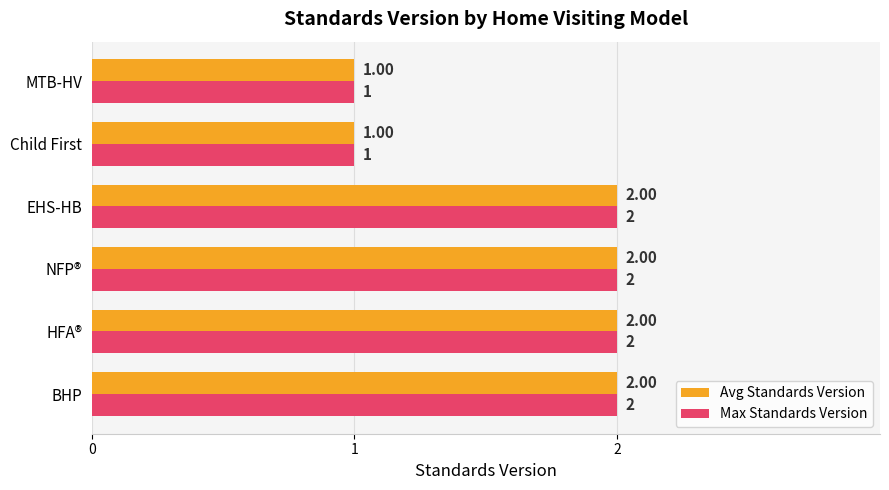

What is the sum of all Max Standards Version values?

10